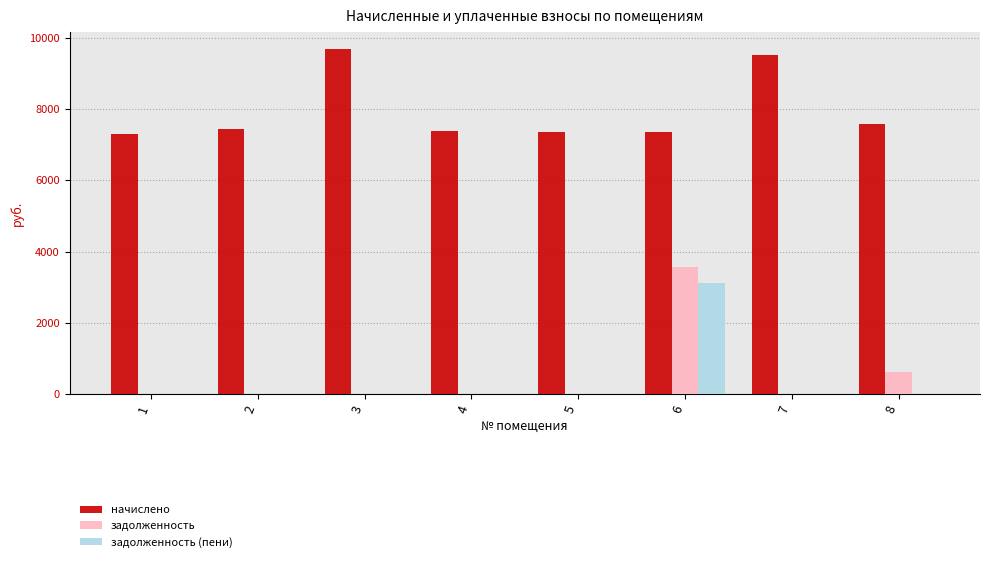

Which series changed the most between 2 and 6?

задолженность